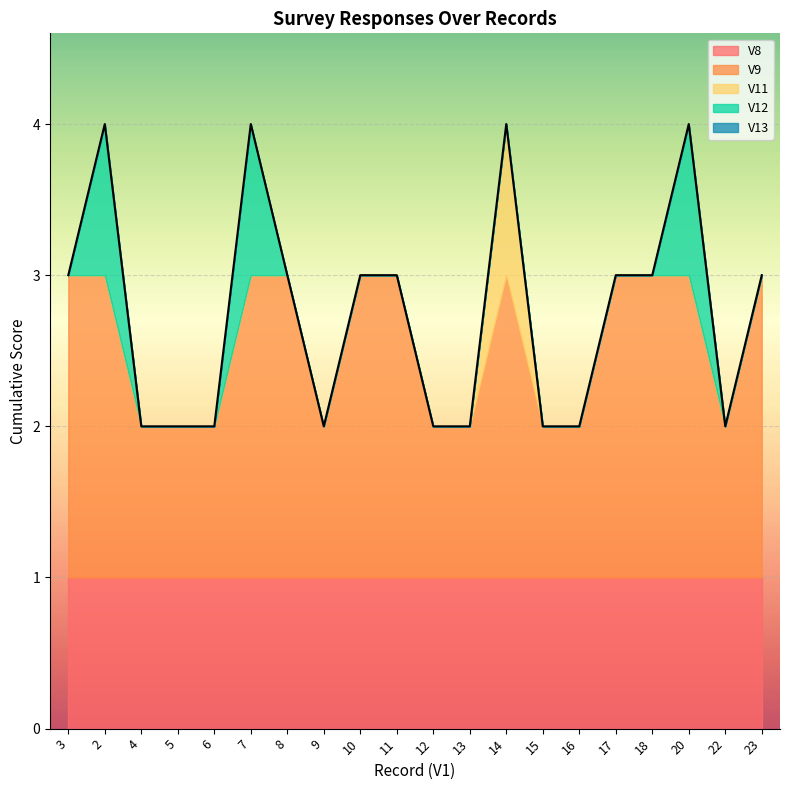

The value of V8 at 8 is 1. True or false?

False